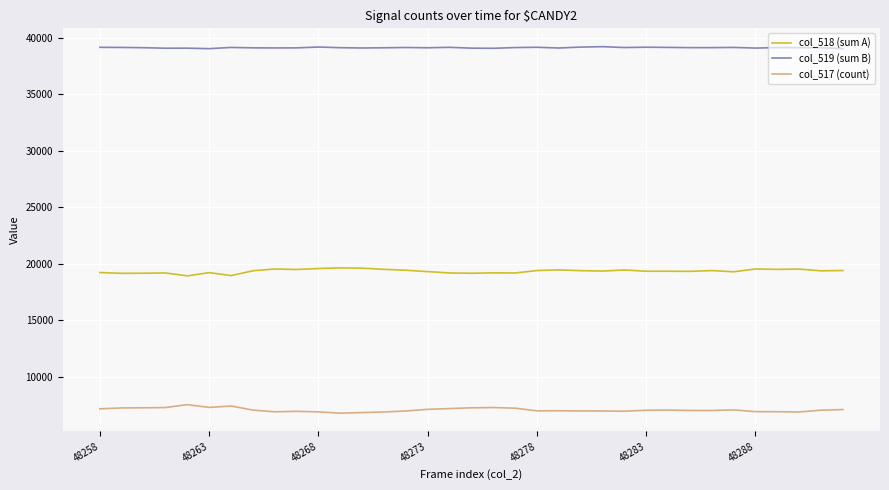

List the series in order of their overall mean, lowest first.

col_517 (count), col_518 (sum A), col_519 (sum B)